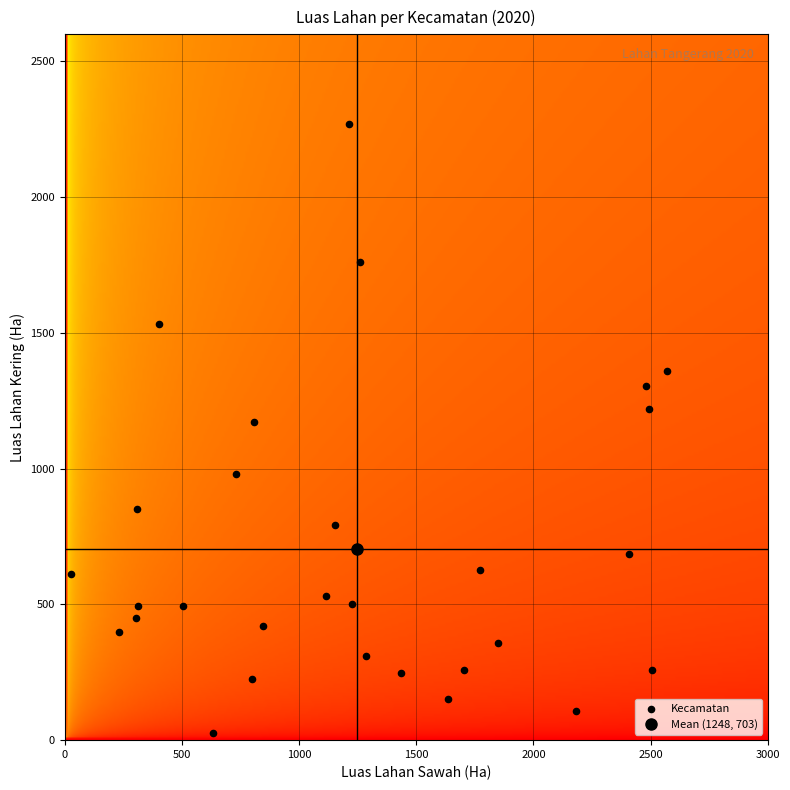

What is the range of X values (max minus min)?

2544